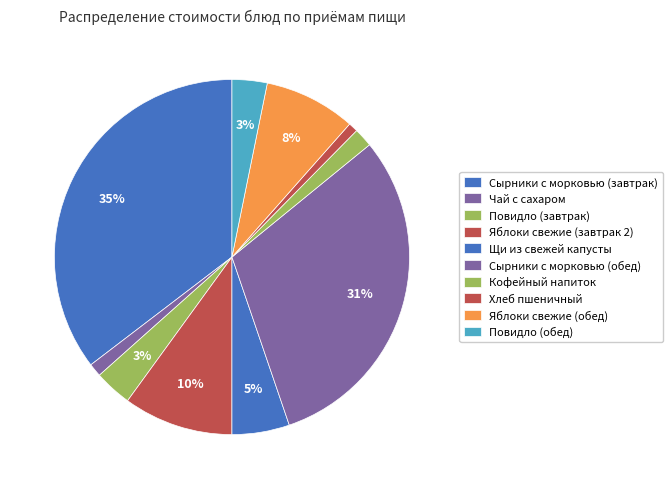

How many slices are in this pie chart?

10